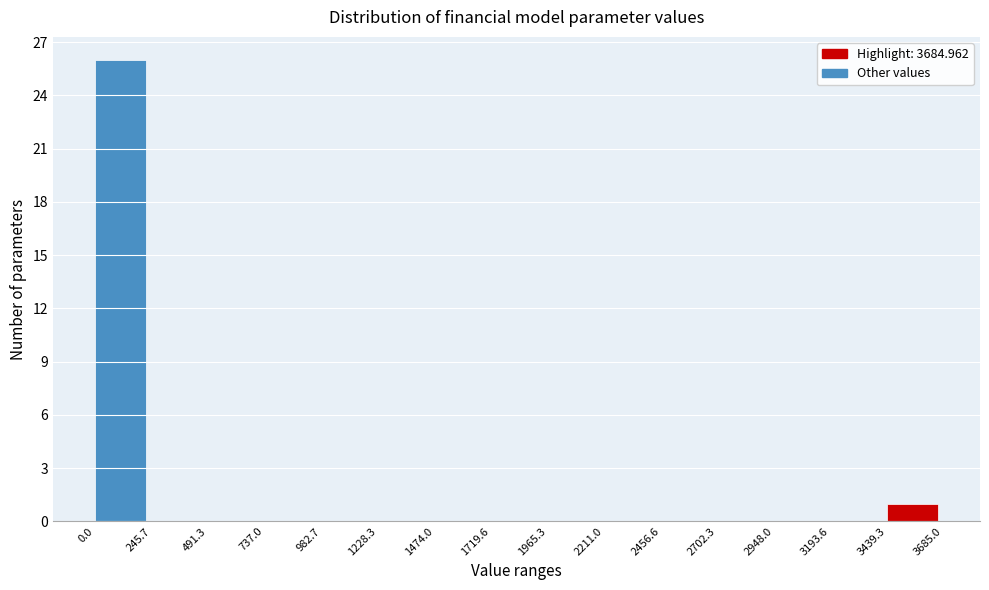

Which range on the x-axis has the tallest bar?

0.0 to 245.7